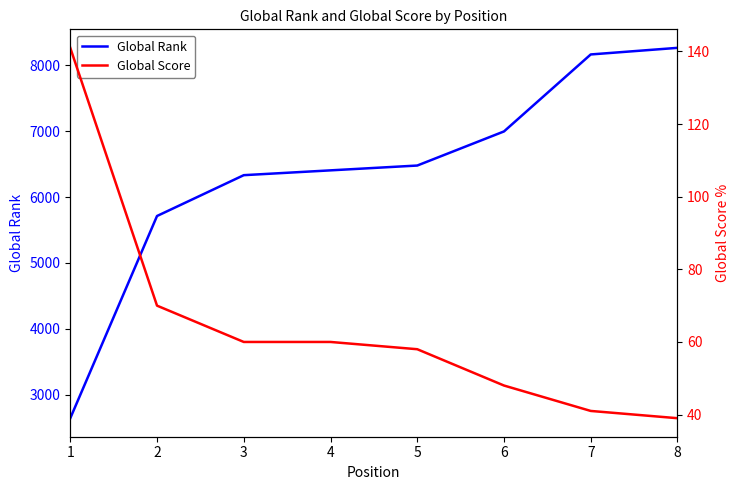

What is the maximum value for Global Rank?

8261